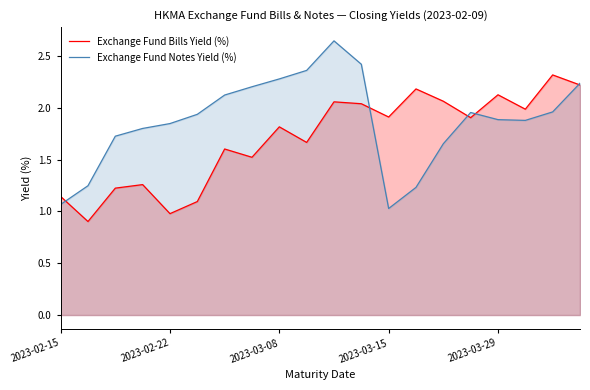

Which series has the widest spread of values?

Exchange Fund Notes Yield (%)